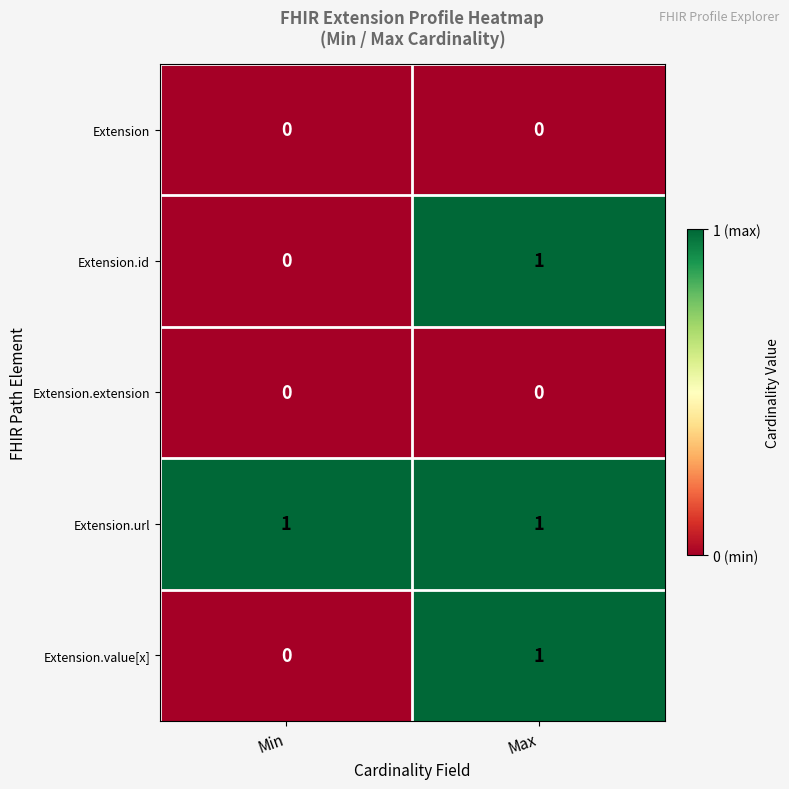

Which series has the largest total across all categories?

Extension.url